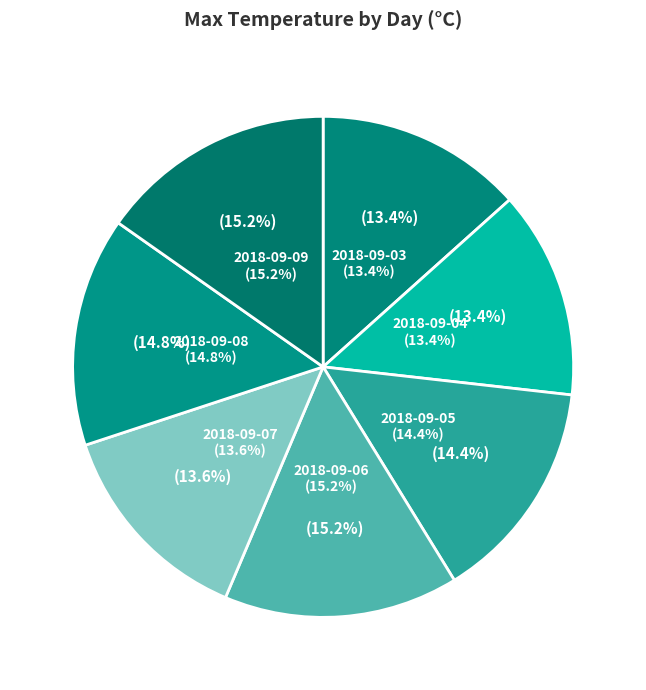

What percentage is NOT represented by 2018-09-06?

84.8%